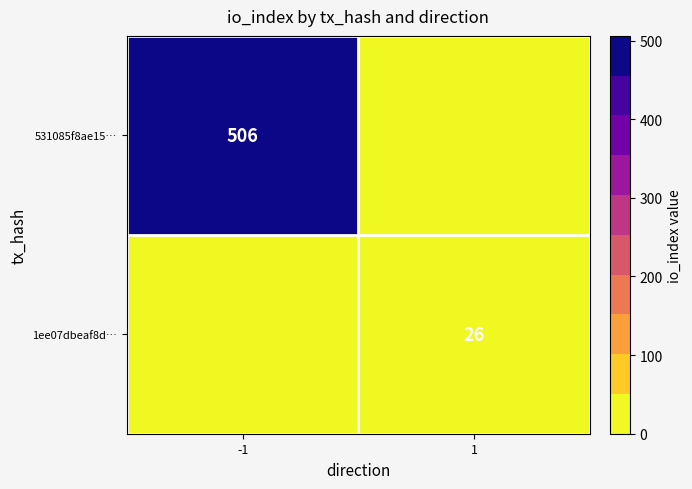

What is the spread (max minus min) of values at -1?

506